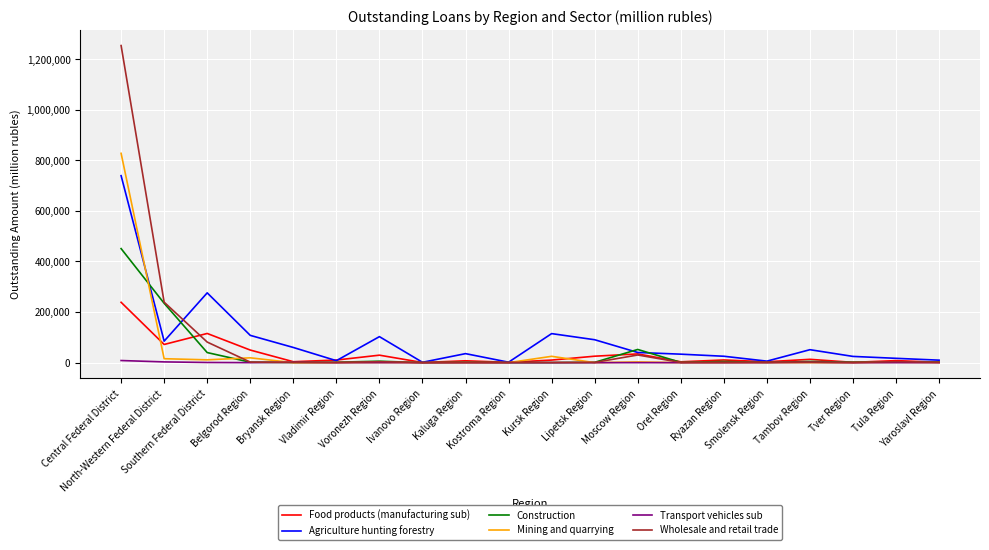

Does the chart have visible grid lines?

Yes